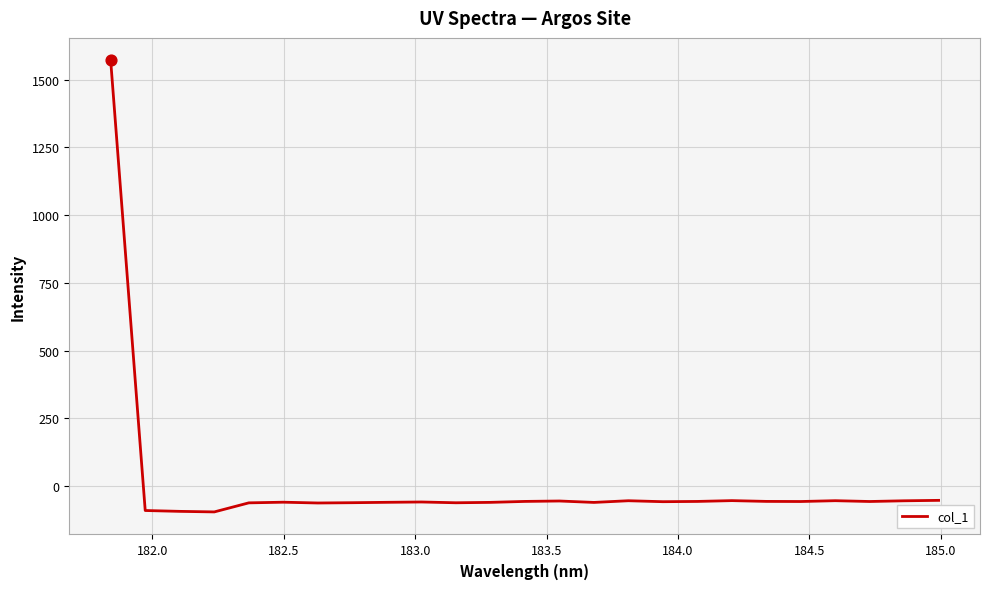

What is the minimum value shown in the chart?

-94.9